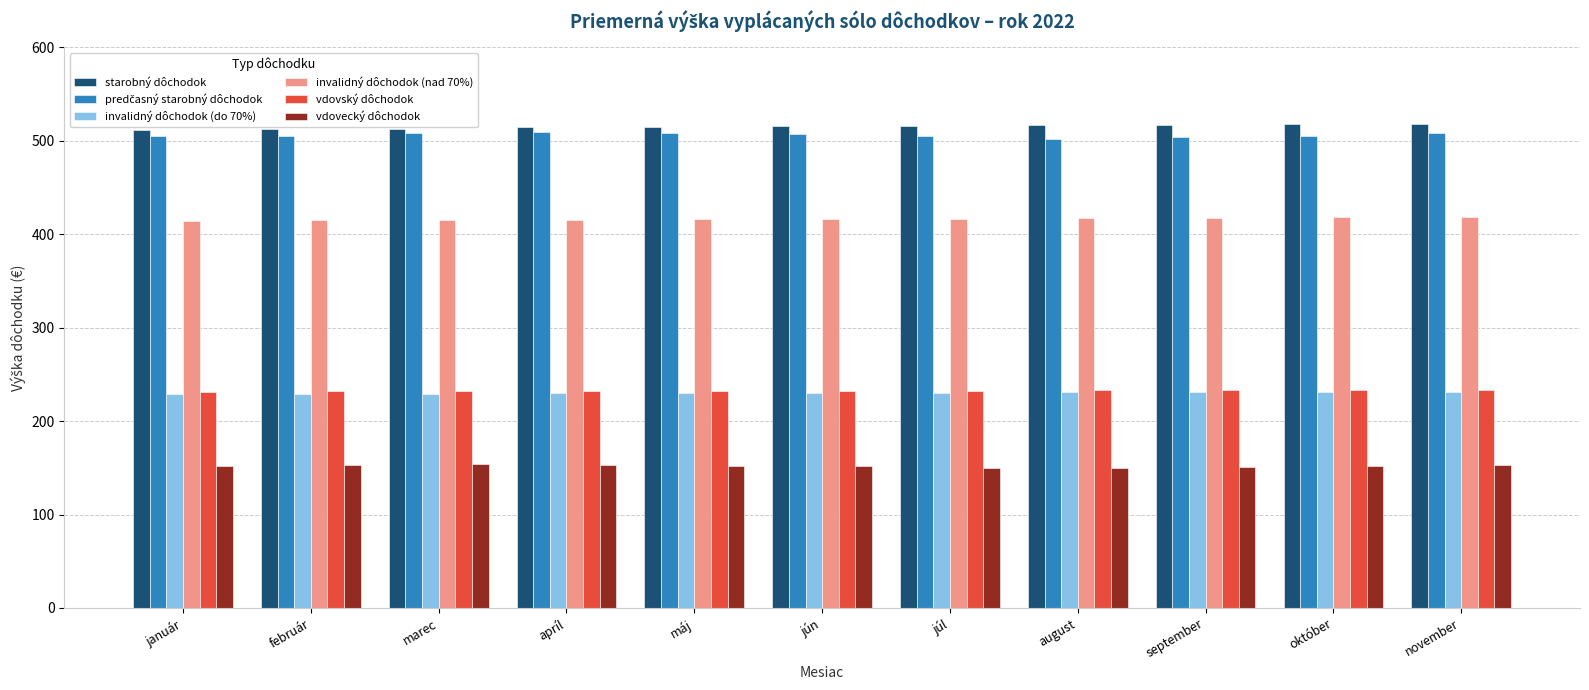

At how many categories does at least one series exceed 226?

11